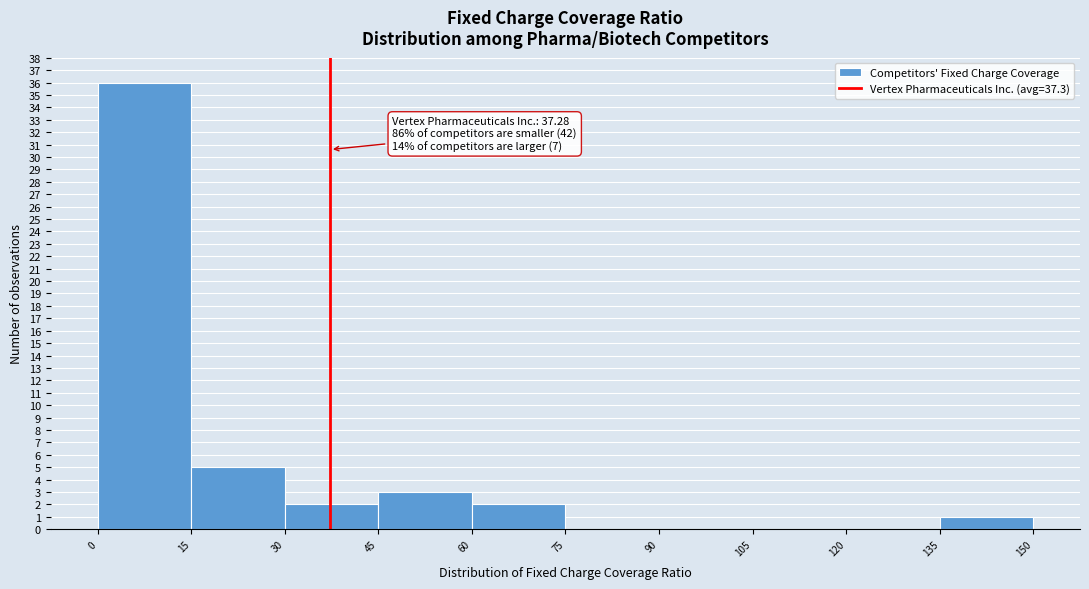

Over which range of the x-axis is the bar tallest?

0 to 15